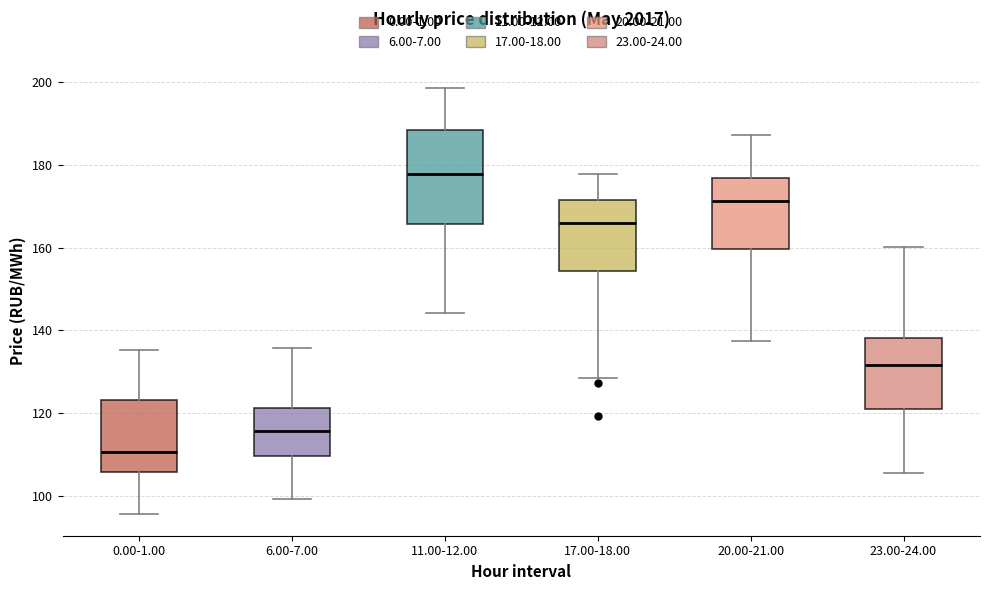

Reading left to right, transcribe this box plot: for each box, give where its median line is, the range the box spans, and where its two whiskers end, as read against the y-axis. The values are not printed on the chart, so give them approximately, as read against the axis.

0.00-1.00: median 110, box 106 to 124, whiskers 96 to 136
6.00-7.00: median 116, box 110 to 122, whiskers 100 to 136
11.00-12.00: median 178, box 166 to 188, whiskers 144 to 198
17.00-18.00: median 166, box 154 to 172, whiskers 128 to 178
20.00-21.00: median 172, box 160 to 176, whiskers 138 to 188
23.00-24.00: median 132, box 120 to 138, whiskers 106 to 160